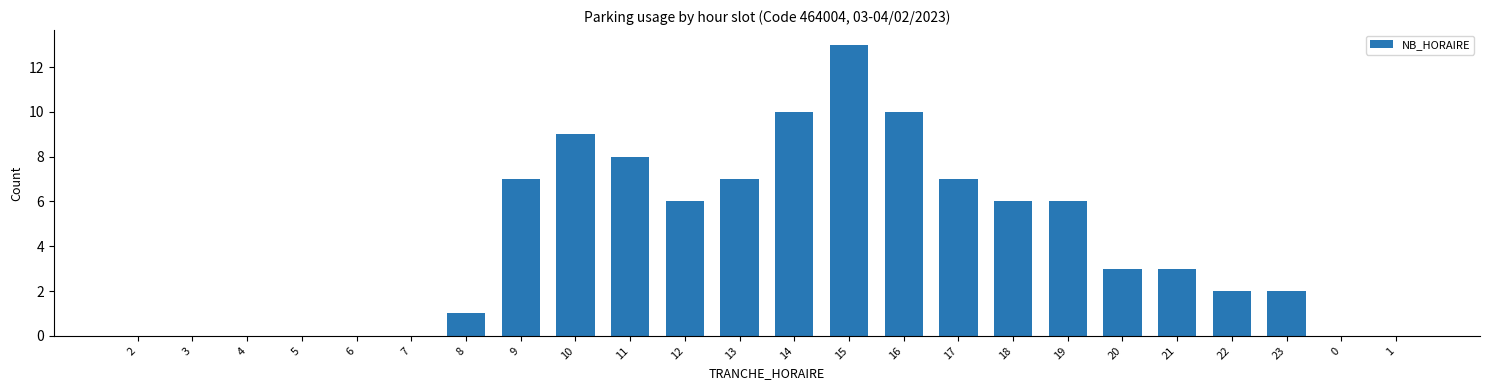

What is the ratio of the value at 11 to the value at 10?

0.9